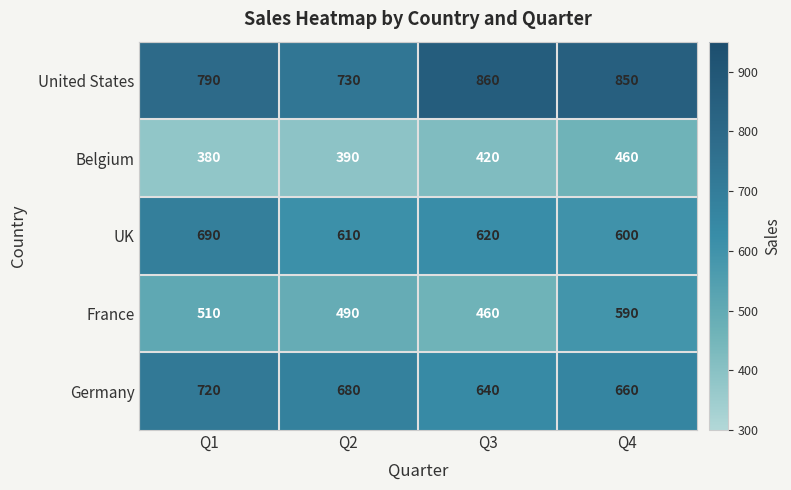

The value of Germany at Q2 is 680. True or false?

True